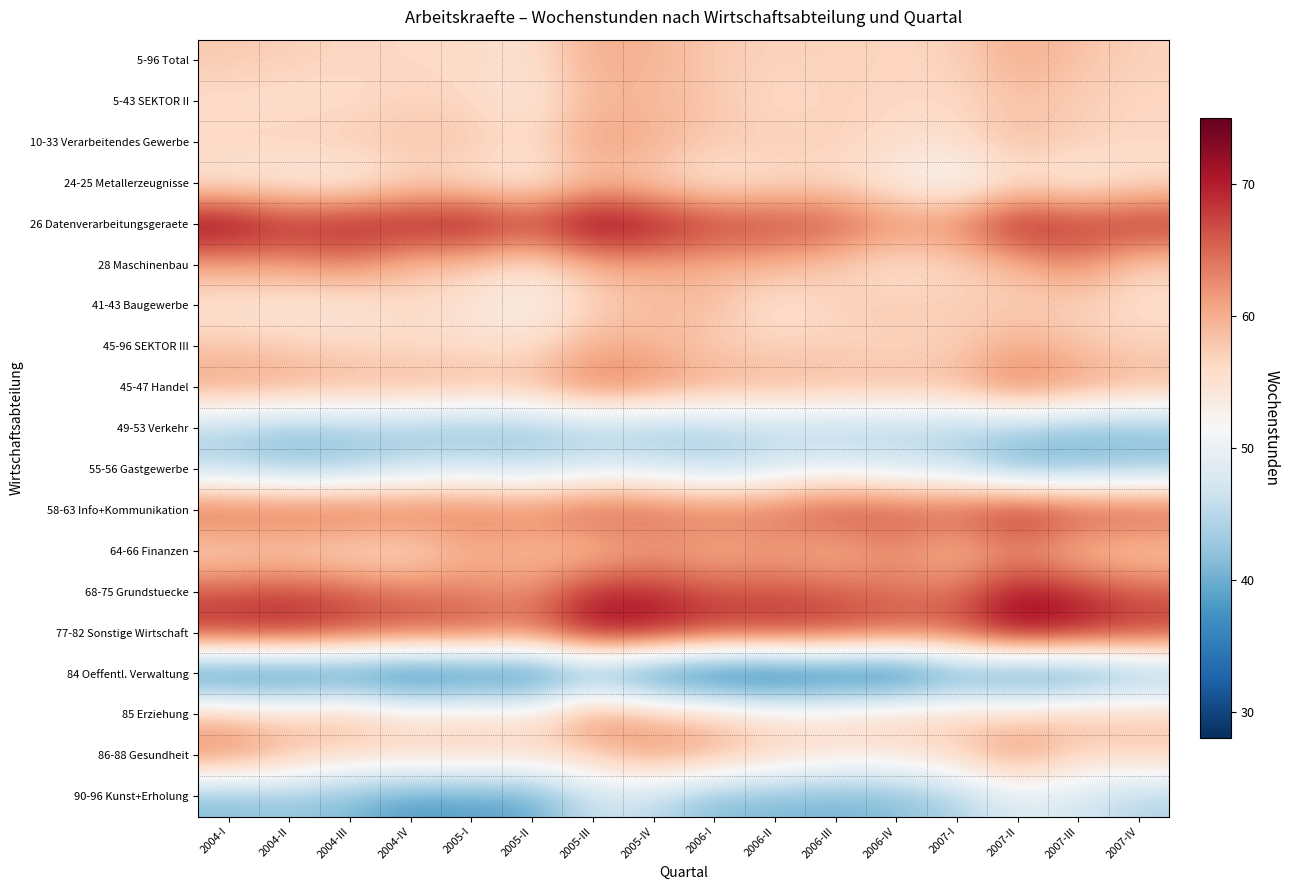

What is the total value across all series at 2007-I?

1052.2